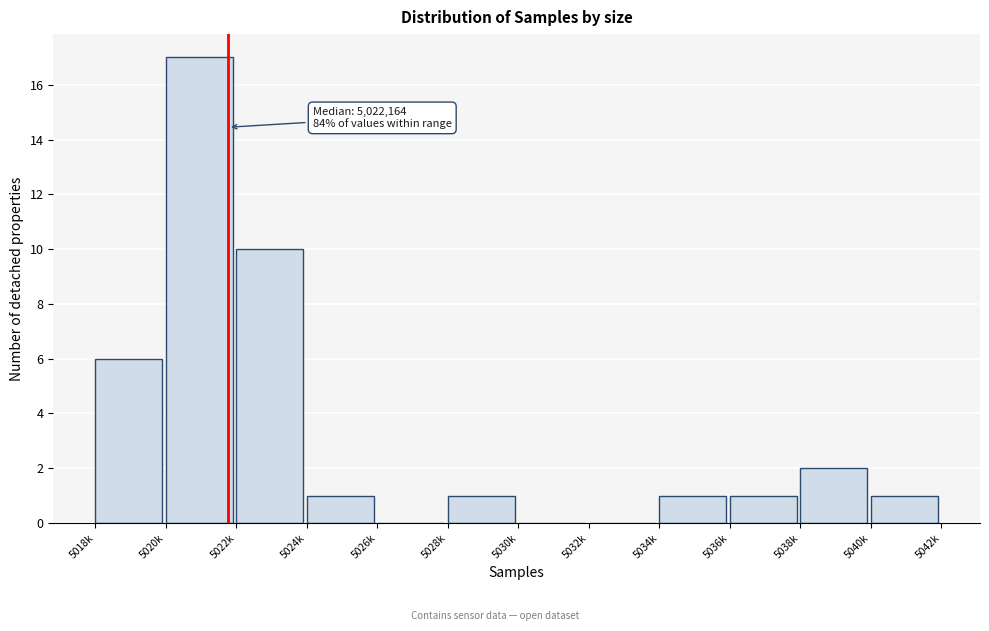

Reading left to right, list all the values displayed in this chart.

5018k=6	5020k=17	5022k=10	5024k=1	5026k=0	5028k=1	5030k=0	5032k=0	5034k=1	5036k=1	5038k=2	5040k=1